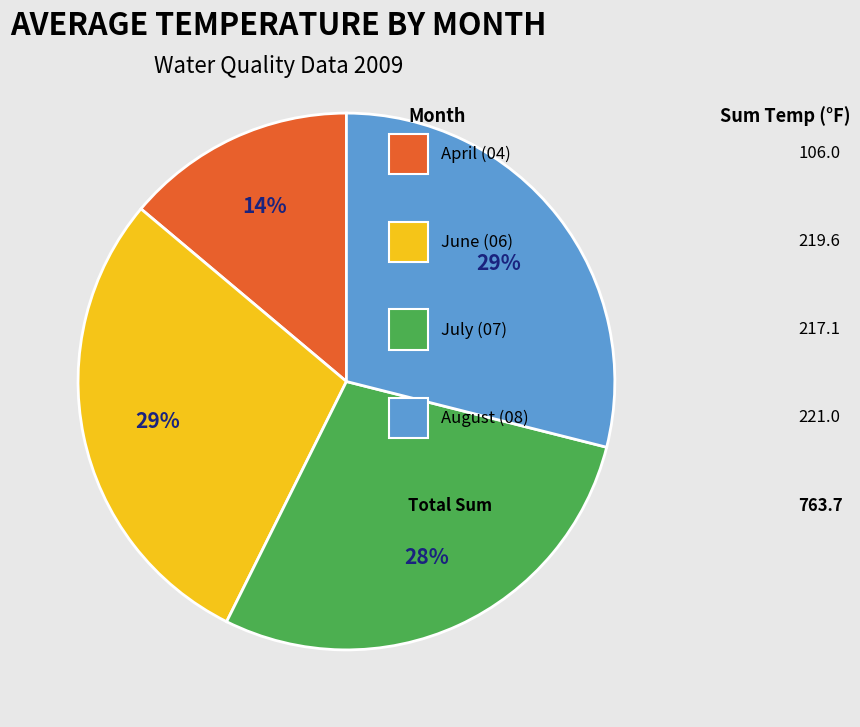

Is there any slice that represents more than half of the pie?

No